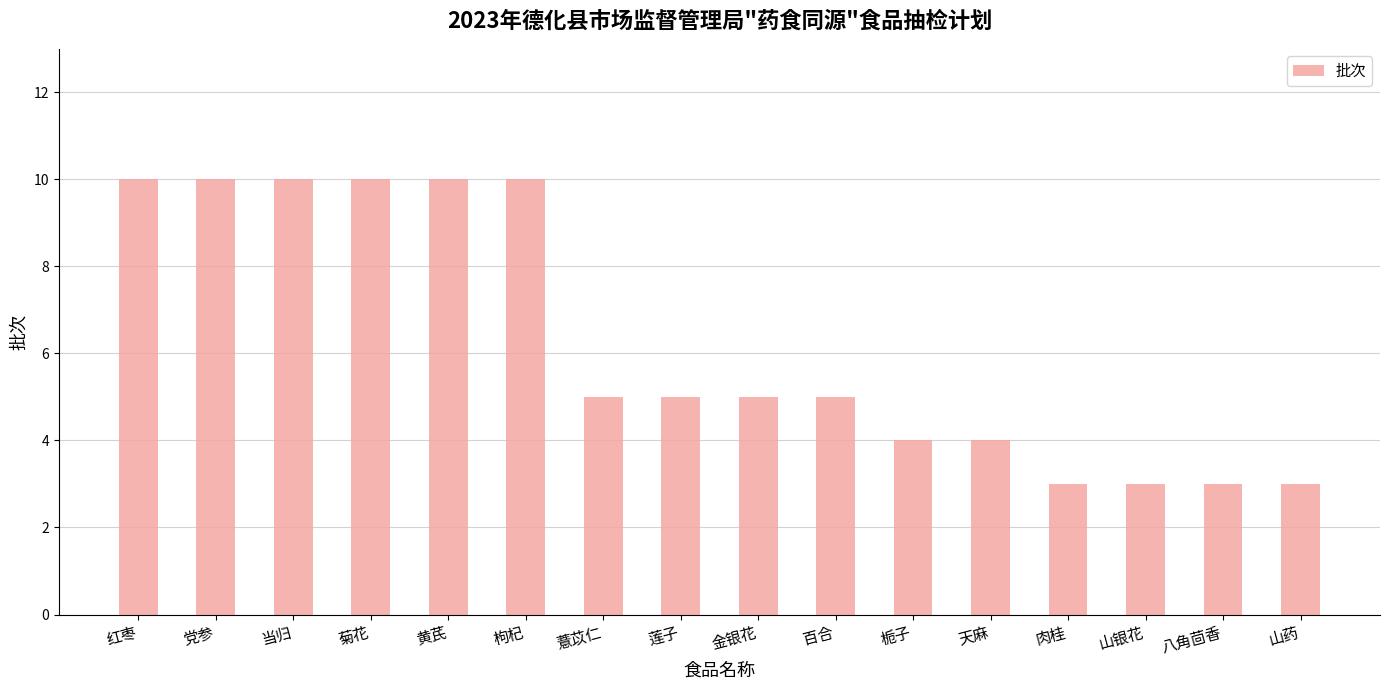

Count the number of data series in this chart.

1